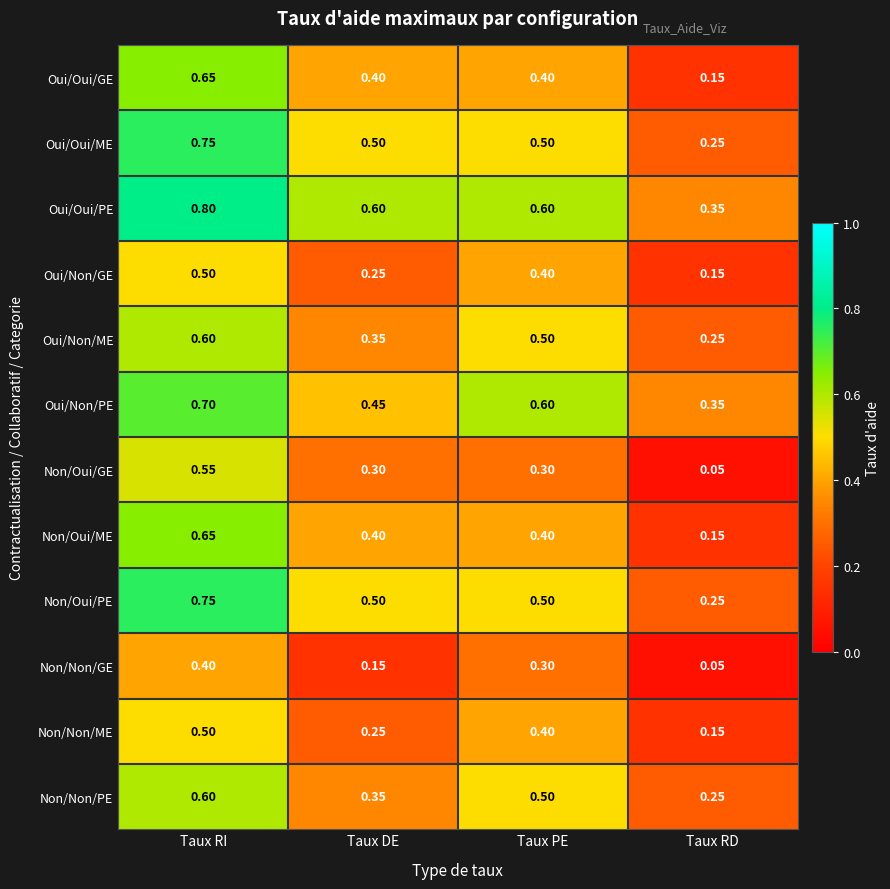

Which series has the largest total across all categories?

Oui/Oui/PE